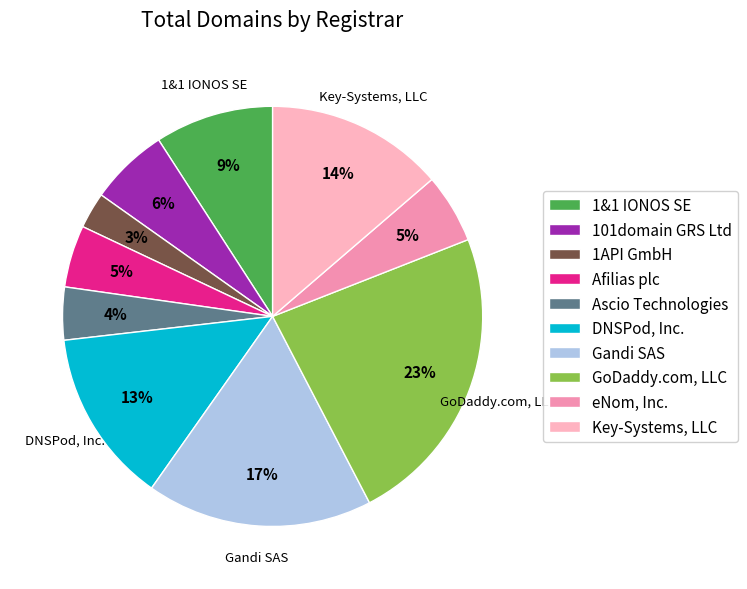

Between Ascio Technologies and GoDaddy.com, LLC, which is larger?

GoDaddy.com, LLC